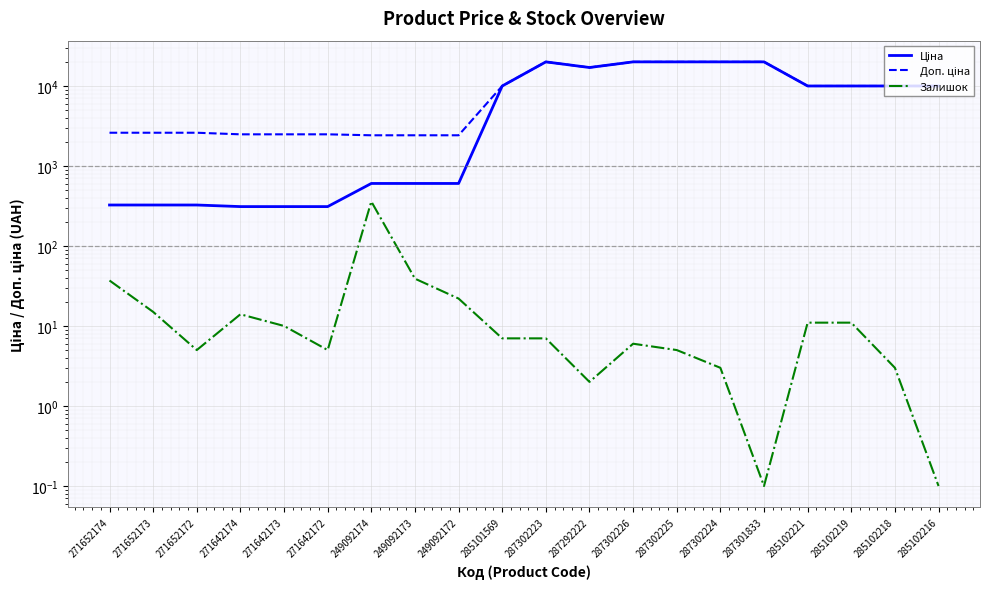

True or false: Доп. ціна has more than 1 interior local peaks.

False